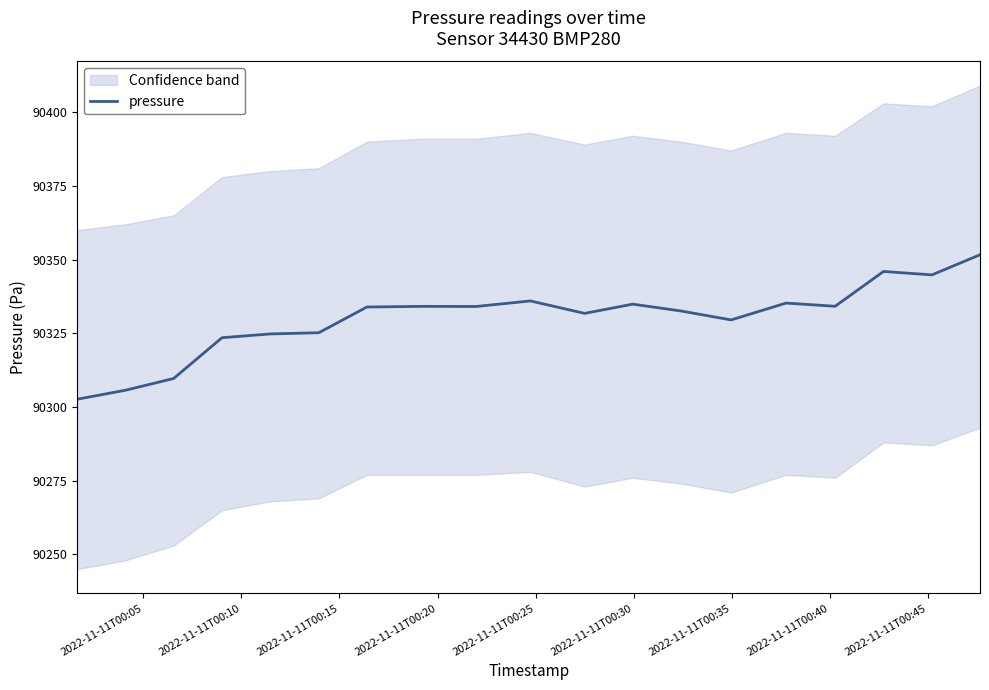

Does the chart have visible grid lines?

No